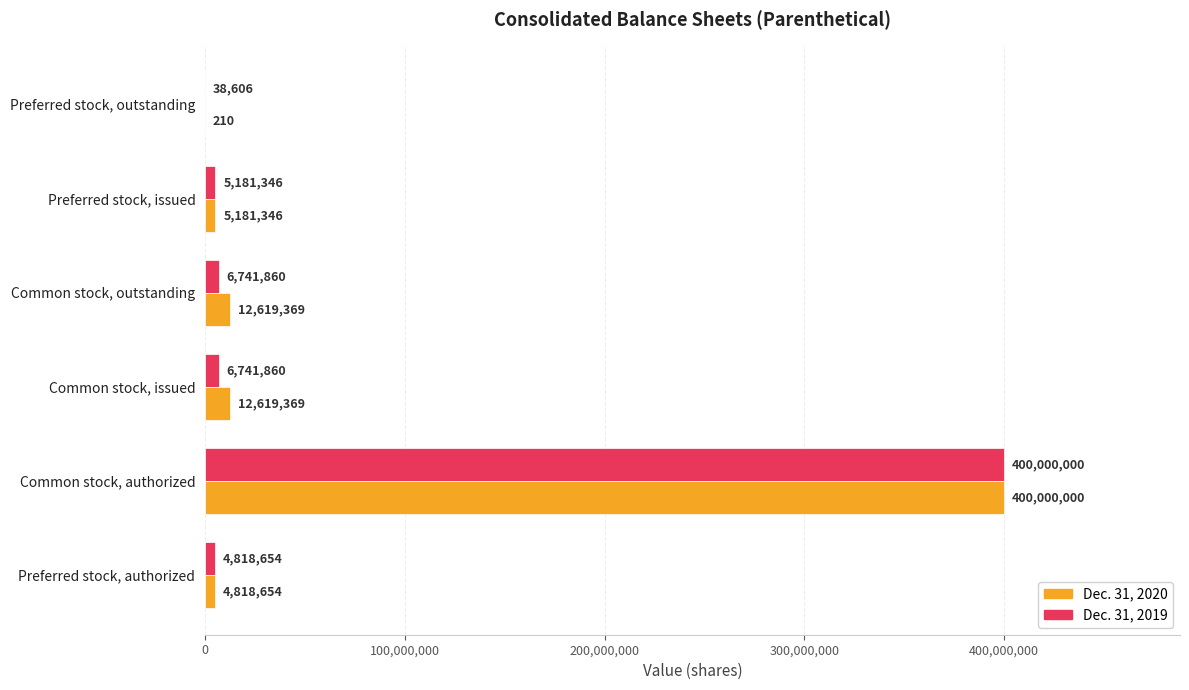

What are all the series names shown in the legend?

Dec. 31, 2020, Dec. 31, 2019